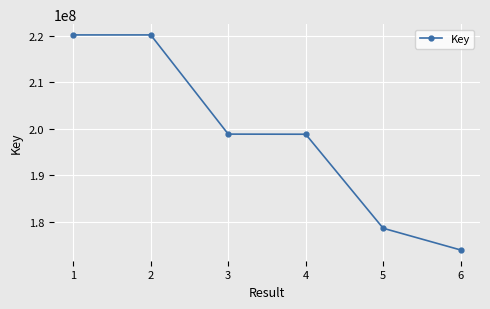

How many values are below 198814277?

3